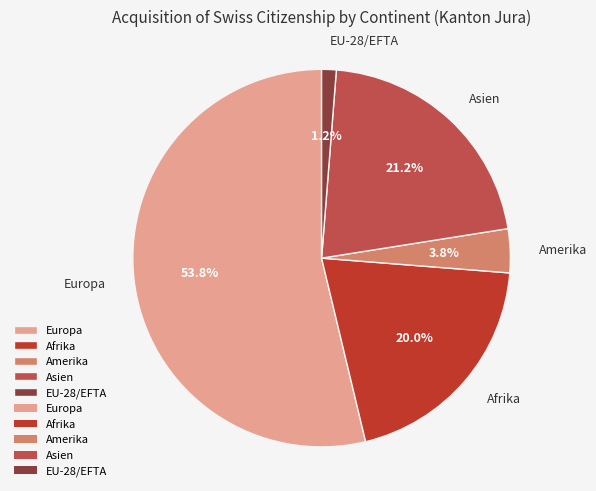

Rank the categories by value from highest to lowest.

Europa, Asien, Afrika, Amerika, EU-28/EFTA